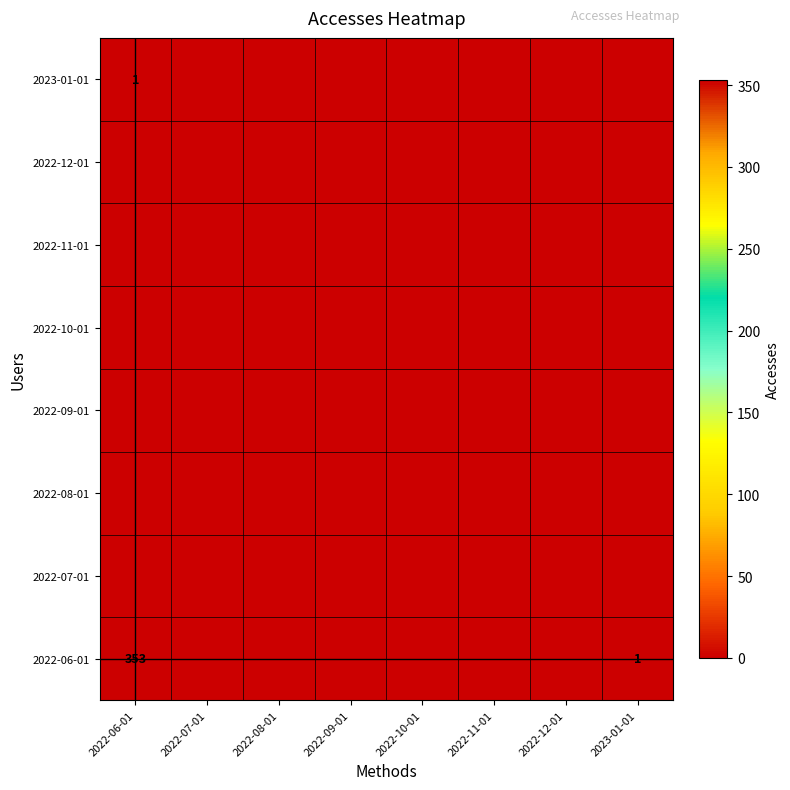

List the series in order of their peak value, lowest first.

2022-07-01, 2022-08-01, 2022-09-01, 2022-10-01, 2022-11-01, 2022-12-01, 2023-01-01, 2022-06-01